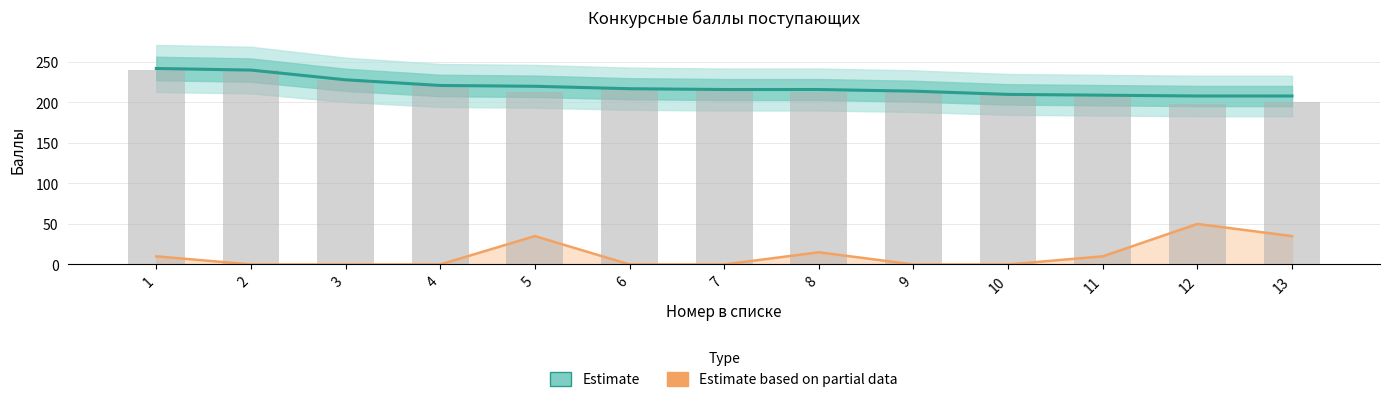

What is the difference between the second highest and second lowest values in the Estimate series?

32